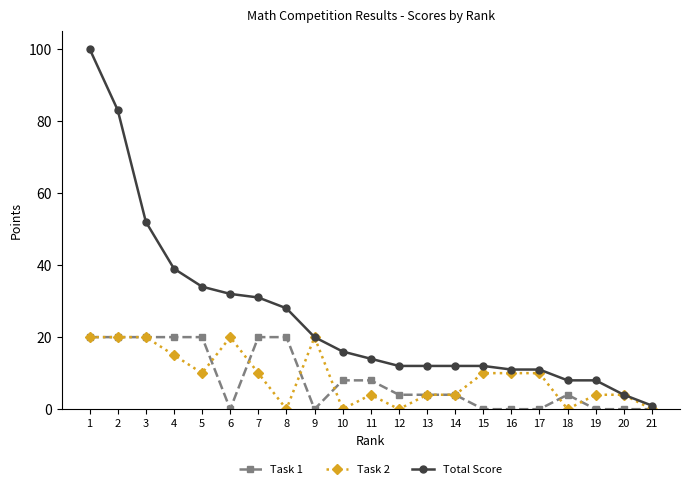

Reading right to left, extract all data points from this chart.

Task 1: 0	0	0	4	0	0	0	4	4	4	8	8	0	20	20	0	20	20	20	20	20
Task 2: 0	4	4	0	10	10	10	4	4	0	4	0	20	0	10	20	10	15	20	20	20
Total Score: 1	4	8	8	11	11	12	12	12	12	14	16	20	28	31	32	34	39	52	83	100